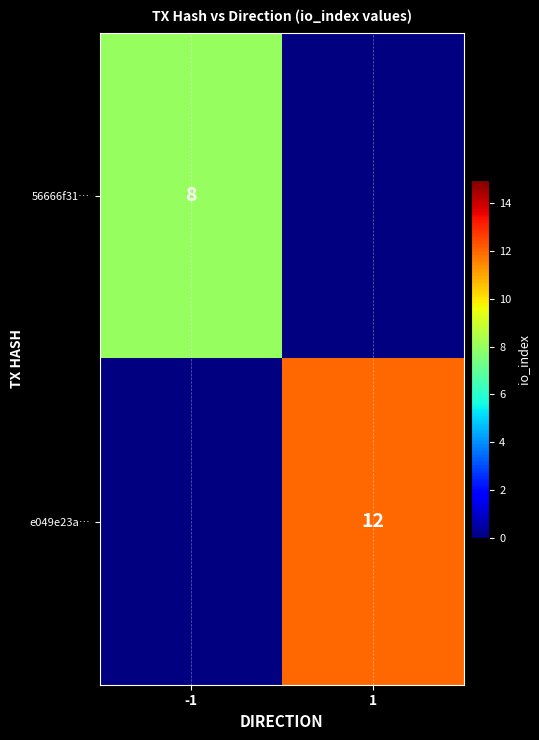

True or false: 56666f31… has a value of 14 at -1.

False